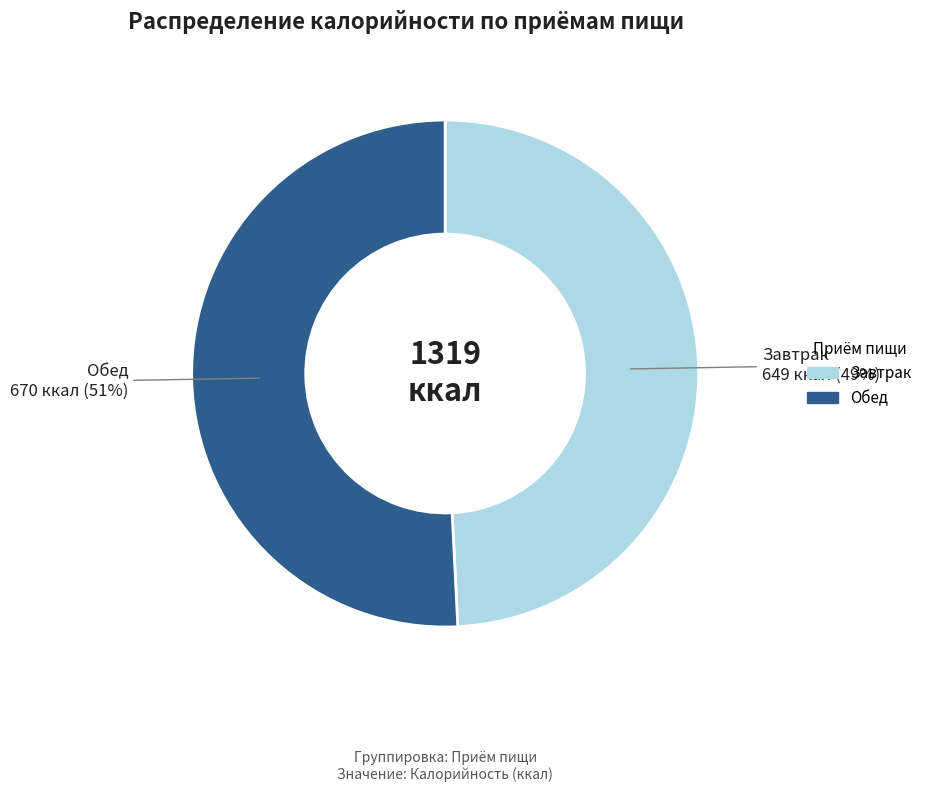

How many slices are in this pie chart?

2